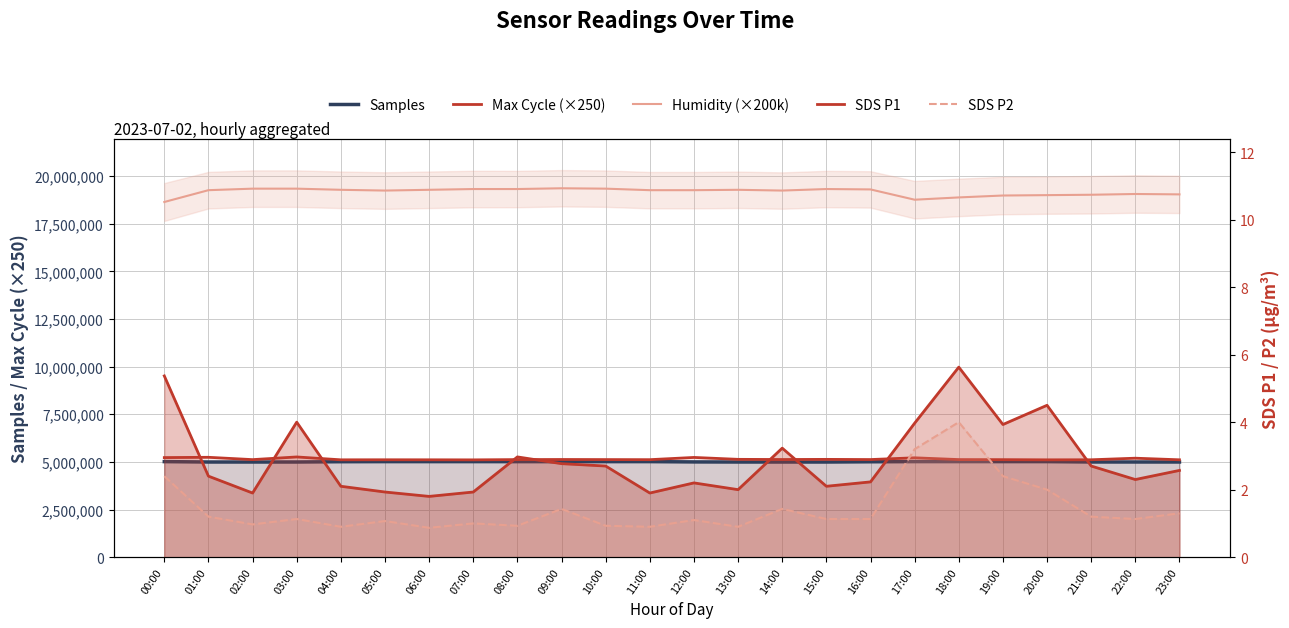

Reading left to right, list all the values displayed in this chart.

Samples: 5013949.0	4993609.0	4993755.0	4994013.0	5009349.0	5013512.0	5013731.0	5013553.0	5012703.0	5013259.0	5013115.0	5013628.0	4998174.0	4993650.0	4993462.0	4993528.0	5006208.0	5013883.0	5013973.0	5013699.0	5013984.0	4995247.0	4994486.0	4994350.0
Max Cycle (×250): 5225500.0	5240750.0	5118750.0	5258750.0	5108500.0	5110750.0	5109250.0	5105750.0	5120500.0	5125500.0	5120500.0	5116250.0	5233500.0	5133000.0	5124250.0	5131500.0	5122250.0	5214250.0	5121000.0	5116750.0	5107500.0	5110750.0	5193500.0	5109750.0
Humidity (×200k): 18640000.0	19260000.0	19340000.0	19340000.0	19280000.0	19240000.0	19280000.0	19320000.0	19320000.0	19360000.0	19340000.0	19260000.0	19260000.0	19280000.0	19240000.0	19320000.0	19300000.0	18760000.0	18880000.0	18980000.0	19000000.0	19020000.0	19060000.0	19040000.0
SDS P1: 5.4	2.4	1.9	4.0	2.1	1.9	1.8	1.9	3.0	2.8	2.7	1.9	2.2	2.0	3.2	2.1	2.2	4.0	5.6	3.9	4.5	2.7	2.3	2.6
SDS P2: 2.4	1.2	1.0	1.1	0.9	1.1	0.9	1.0	0.9	1.4	0.9	0.9	1.1	0.9	1.4	1.1	1.1	3.2	4.0	2.4	2.0	1.2	1.1	1.3